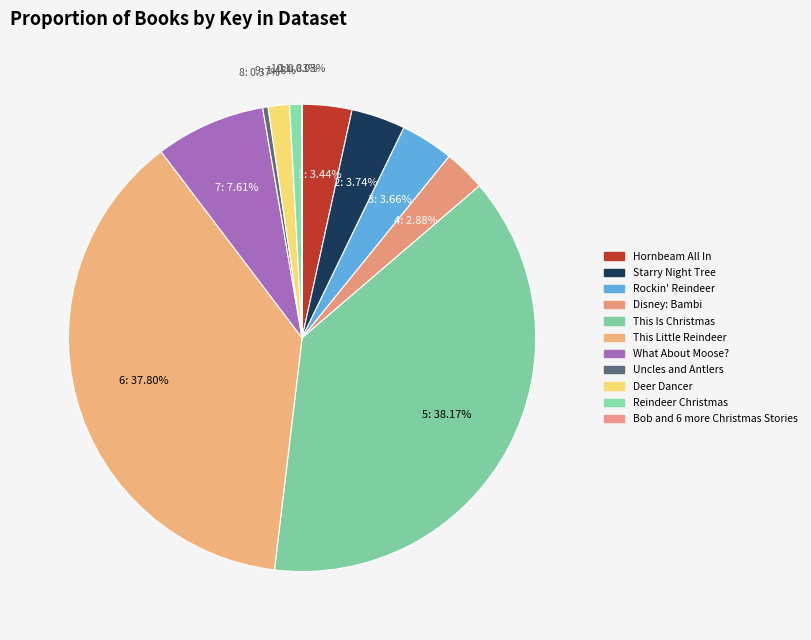

How many slices are in this pie chart?

11